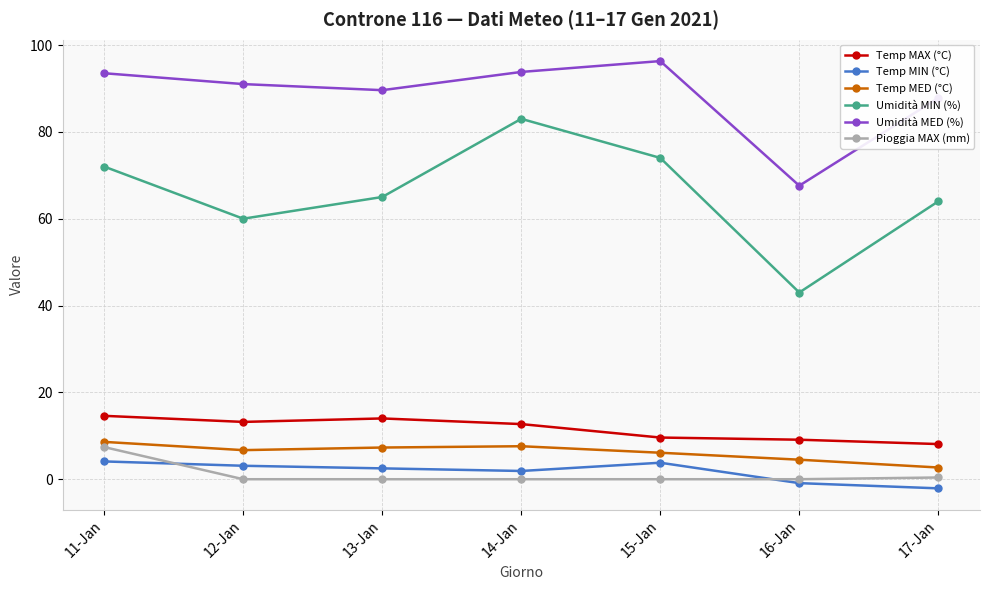

The value of Umidità MIN (%) at 14-Jan is 83.0. True or false?

True